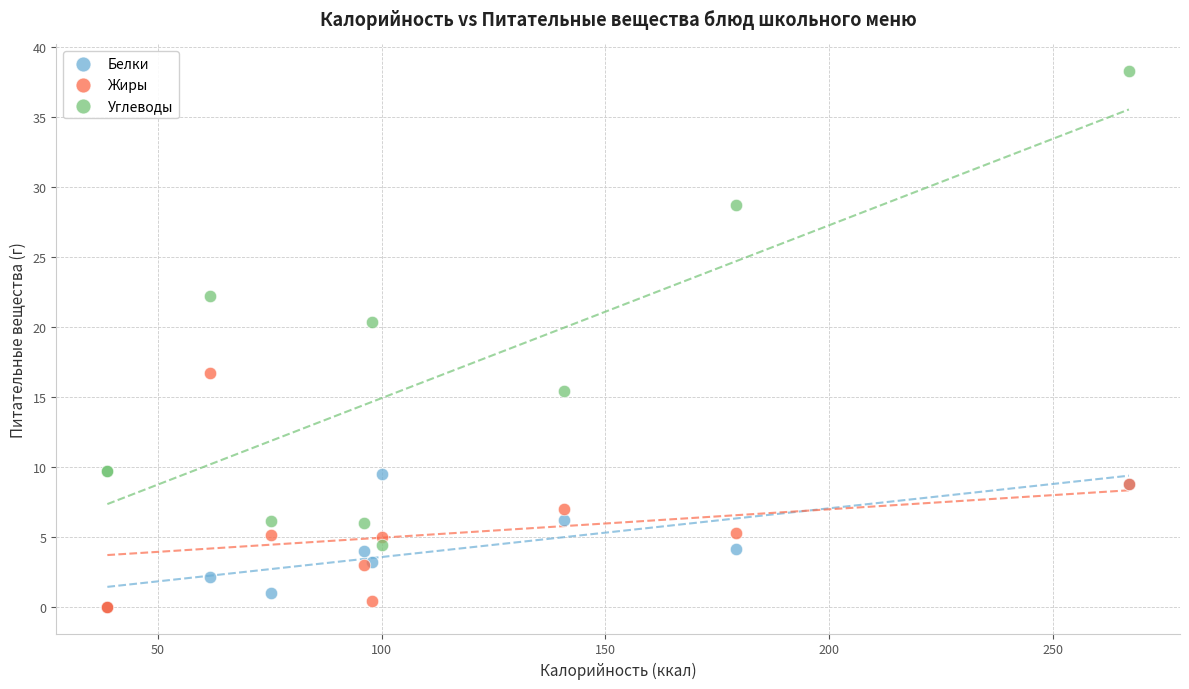

Which series has the widest spread of Y values?

Углеводы